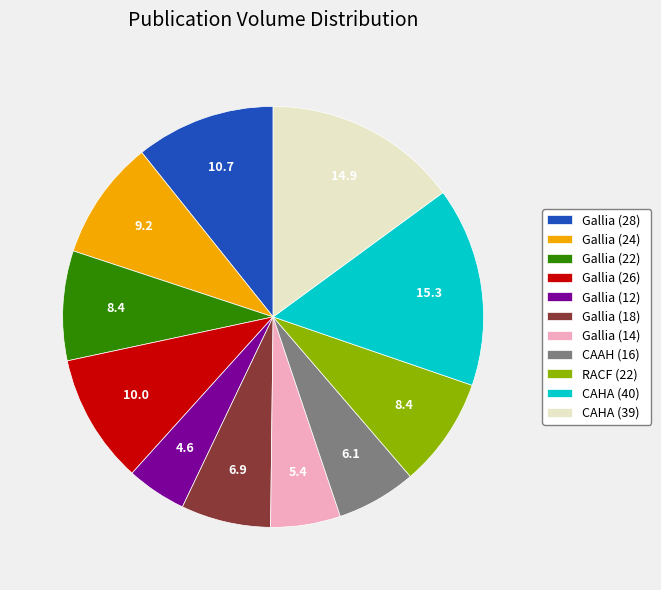

Is the sum of Gallia (26) and Gallia (14) greater than half?

No